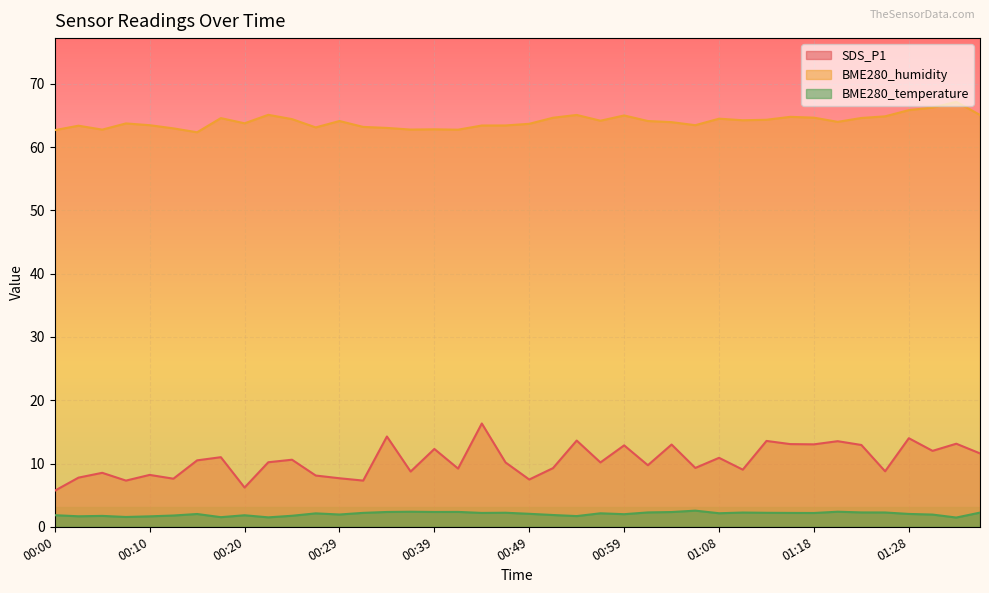

What is the label of the 1st point from the left?

00:00